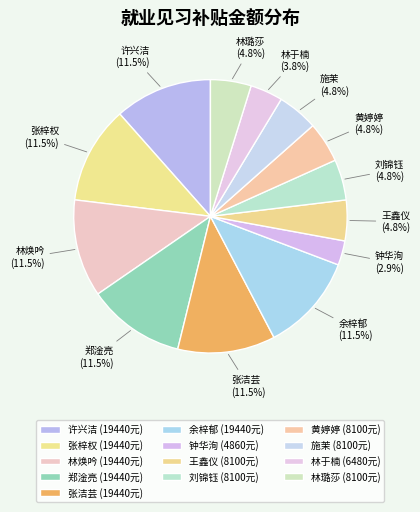

Does 张梓权 account for over 50% of the chart?

No